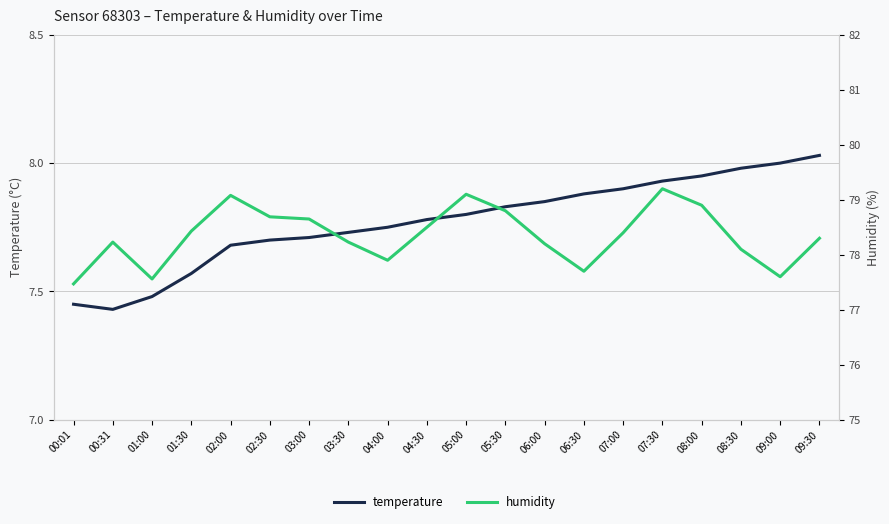

How many data points does each series have?

20